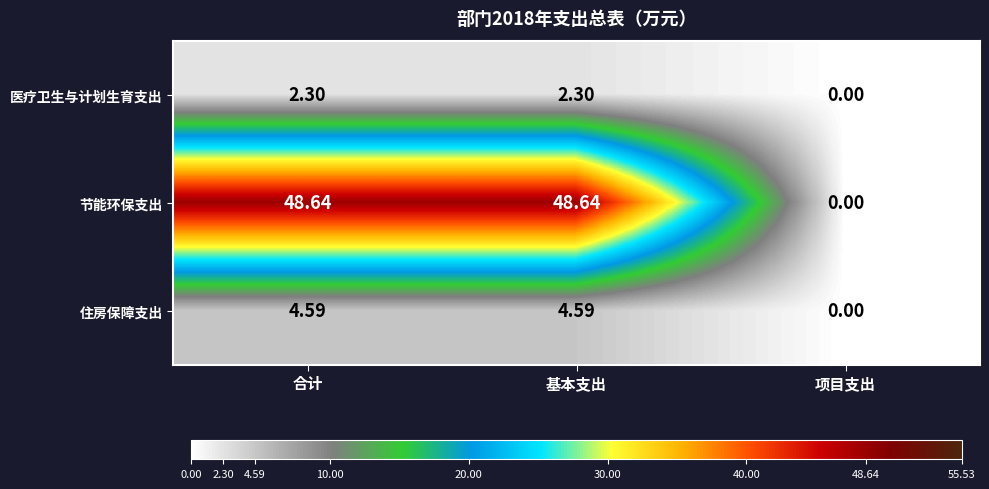

Which series has the largest range (max minus min)?

节能环保支出